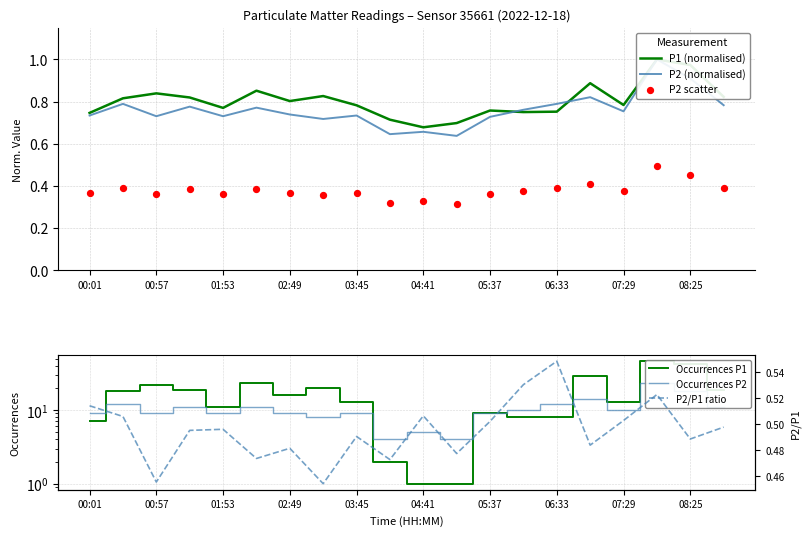

Which series has the widest spread of Y values?

Occurrences P1